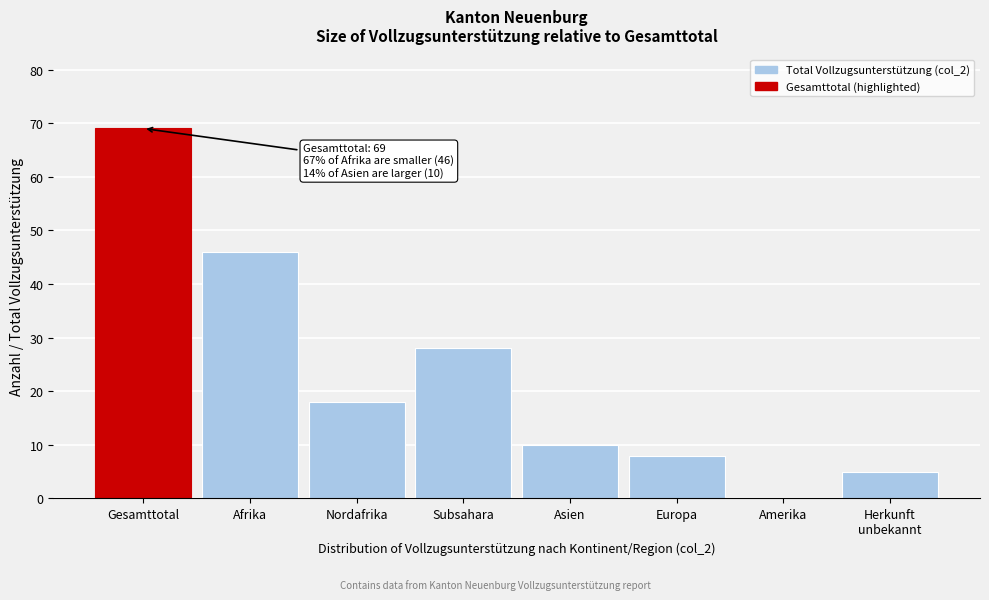

At which label is the value closest to 34?

Subsahara